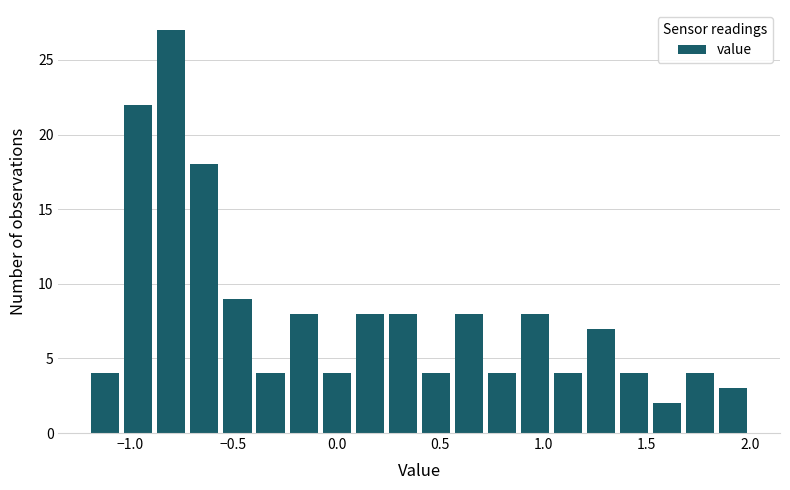

Around what value on the x-axis is the tallest bar? Give the approximate position of its centre, as read against the axis.

-0.80